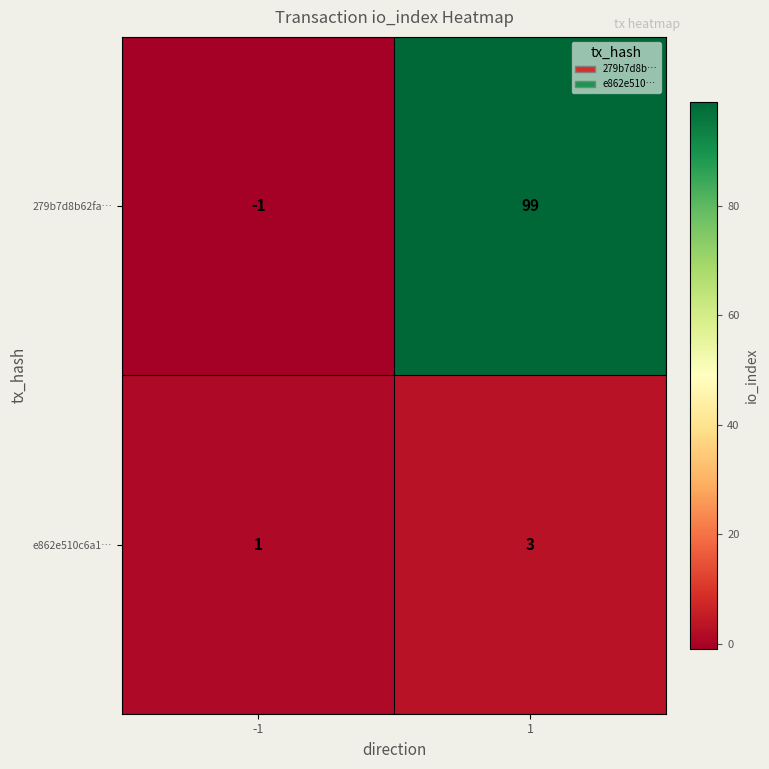

At how many categories does at least one series exceed 51?

1